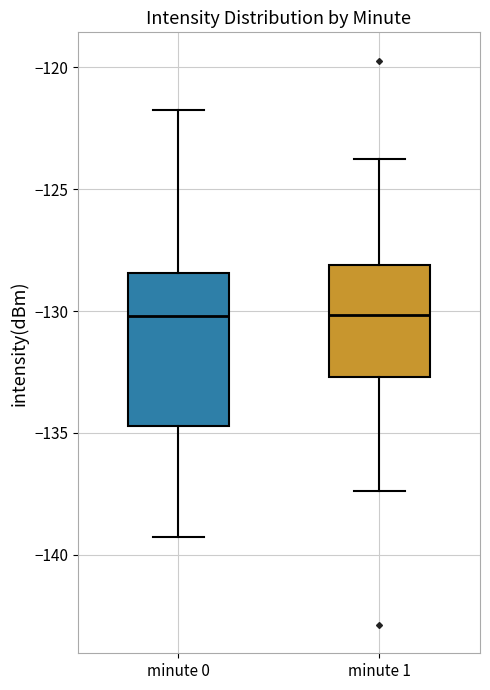

Which box is the tallest, from its lower edge to its upper edge?

minute 0